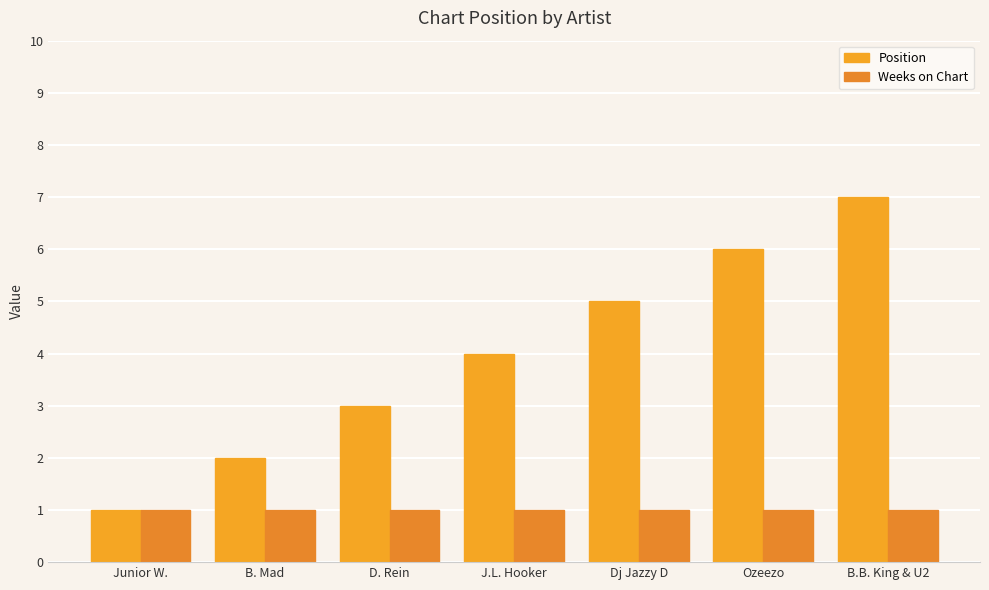

True or false: Position has a value of 5 at Dj Jazzy D.

True